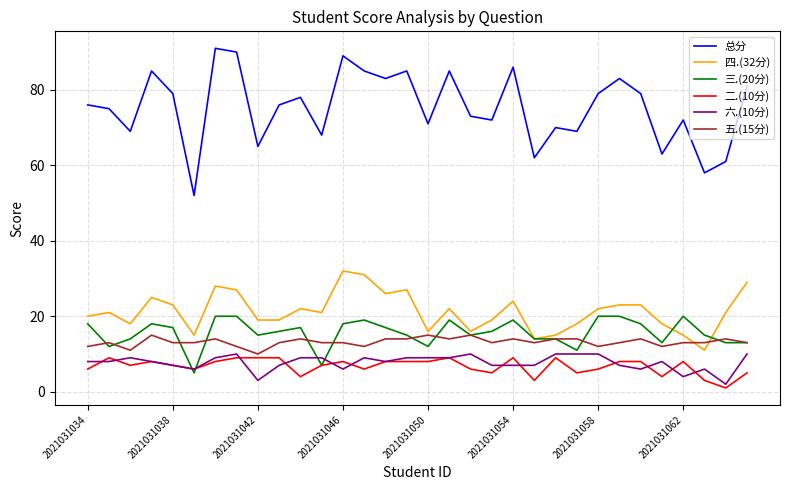

Which series has the largest range (max minus min)?

总分